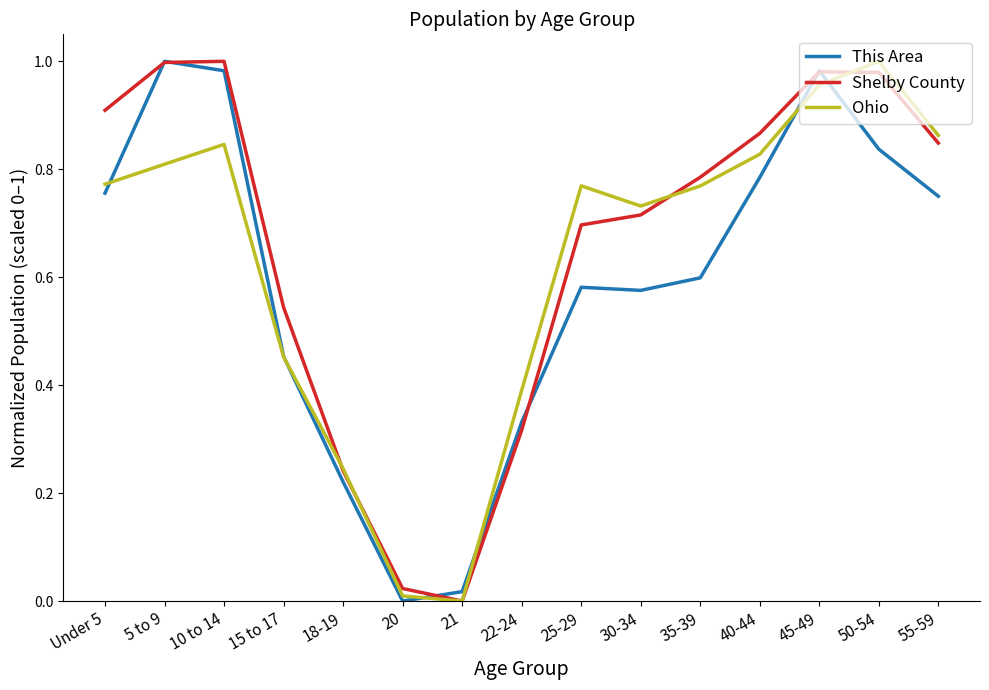

Does the chart display data point markers on the line(s)?

No